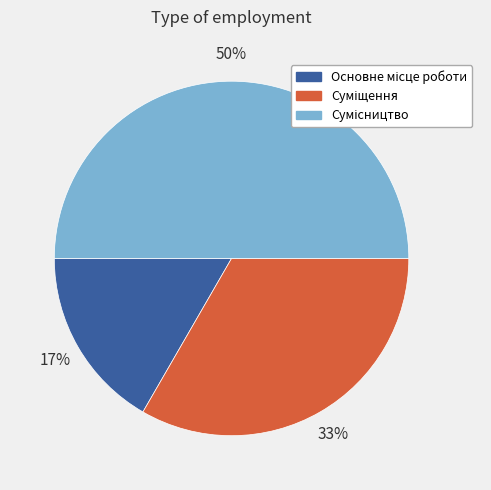

To the nearest percent, what is the average slice percentage?

33%